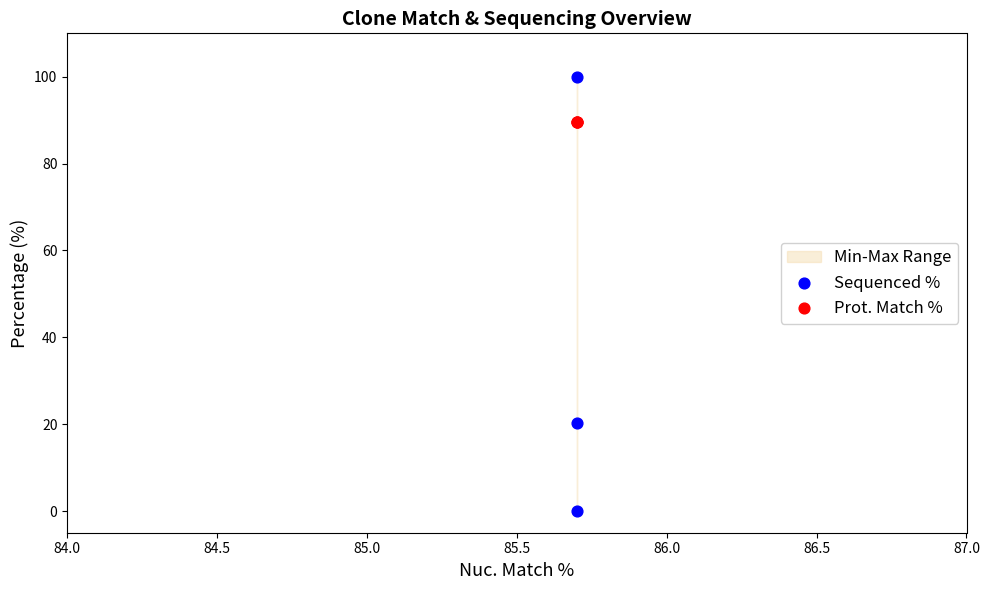

Which series reaches the minimum Y coordinate?

Sequenced %